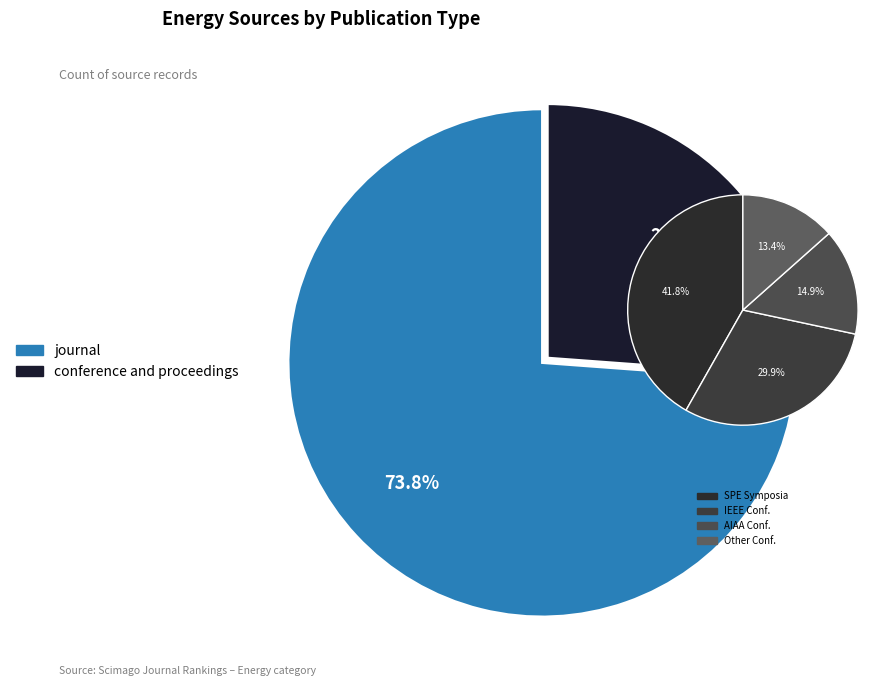

To the nearest percent, what is the average slice percentage?

50%